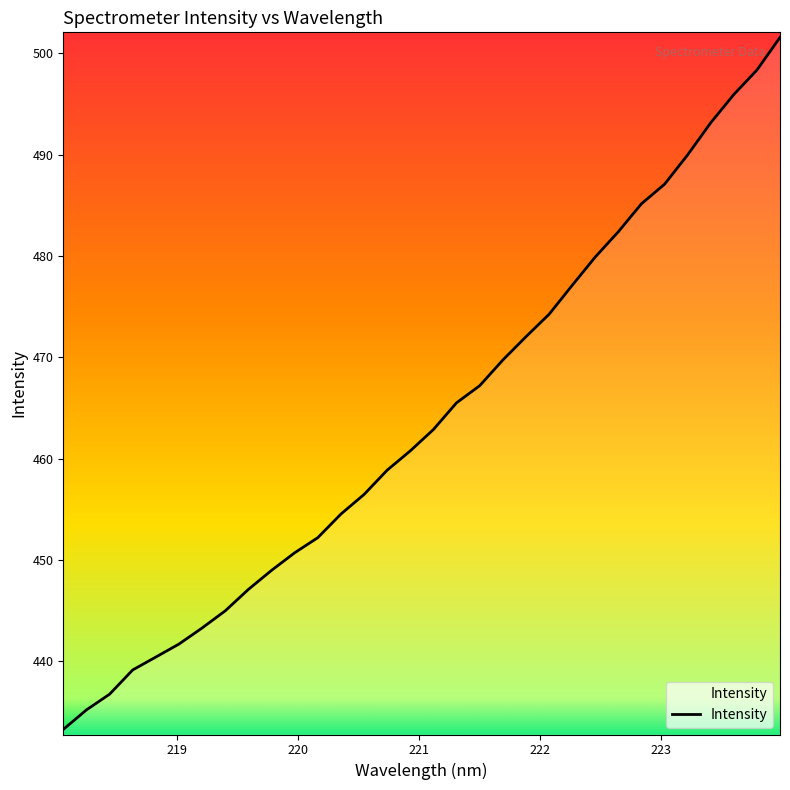

What is the maximum value shown in the chart?

501.6